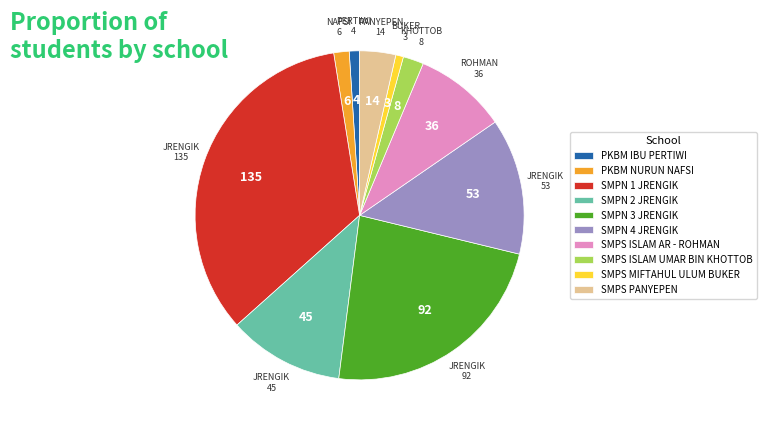

True or false: SMPN 2 JRENGIK accounts for 11% of the total.

True